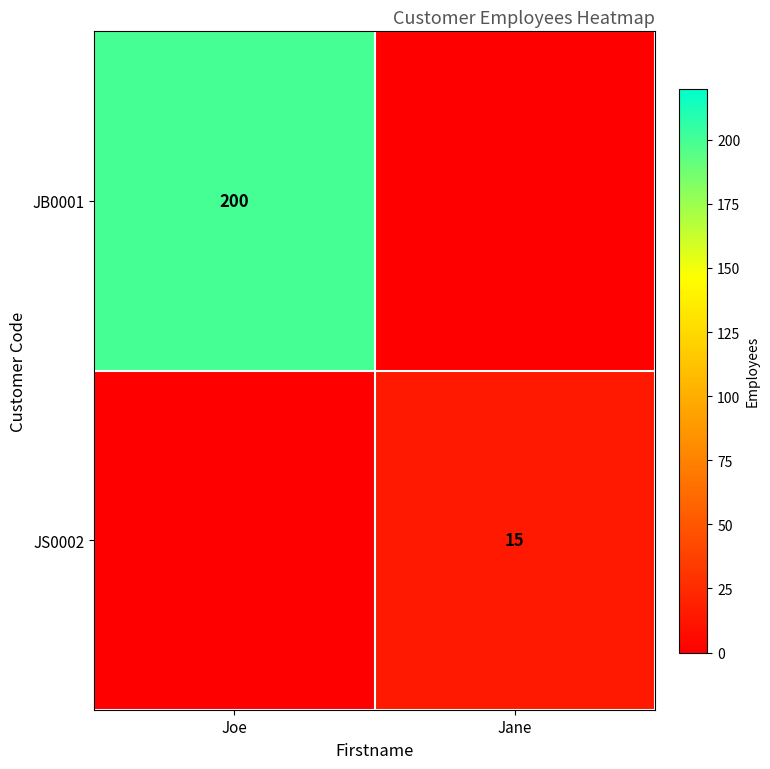

What is the maximum value shown in the chart?

200